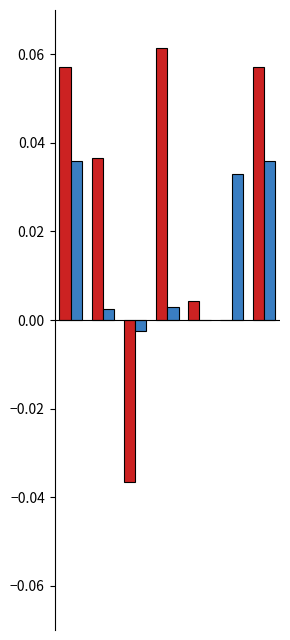

How many groups of bars are there?

7